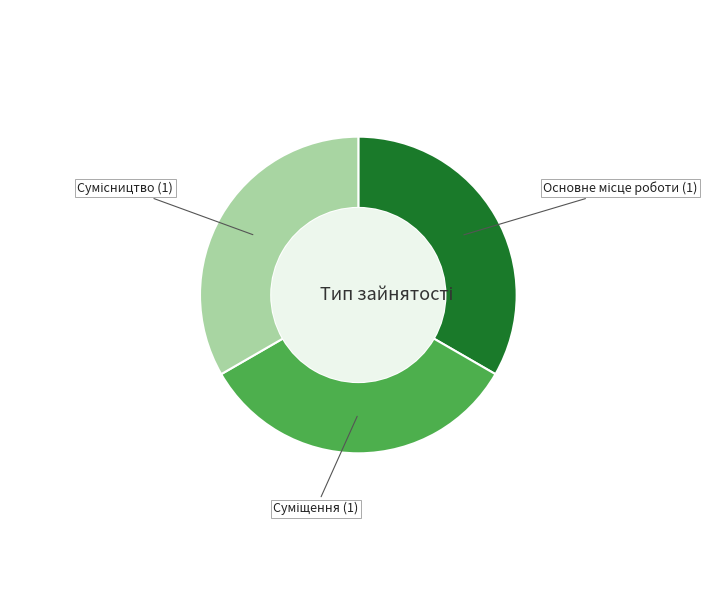

True or false: Суміщення accounts for 42% of the total.

False